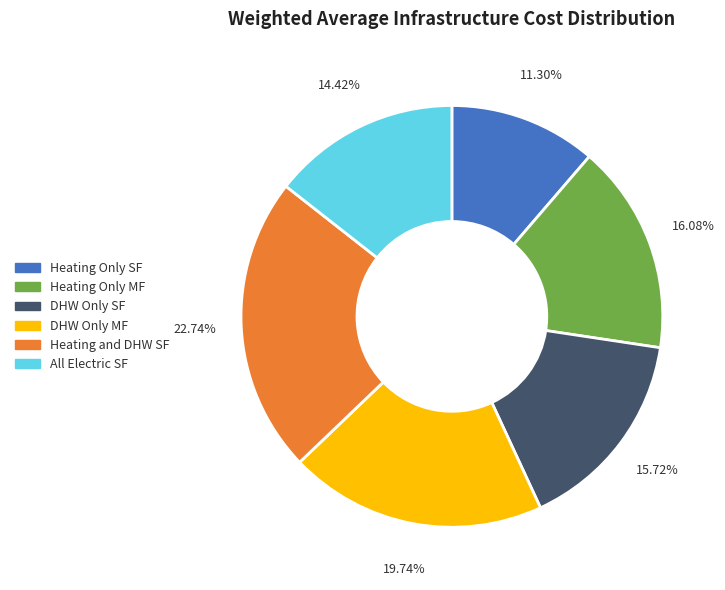

To the nearest percent, what percentage of the pie is Heating Only MF?

16%